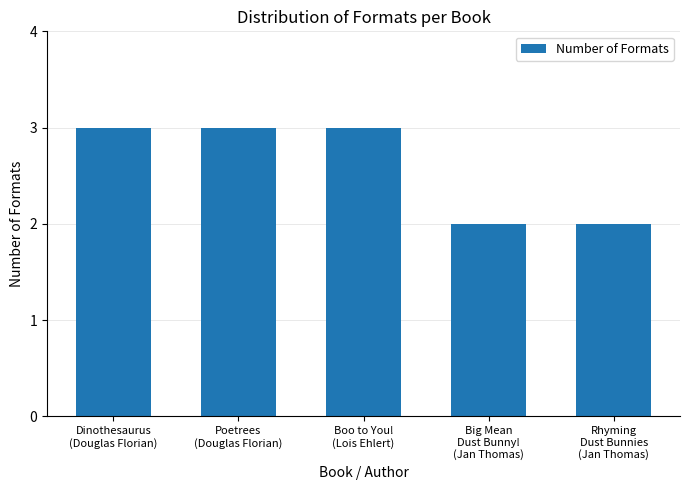

What is the maximum value shown in the chart?

3